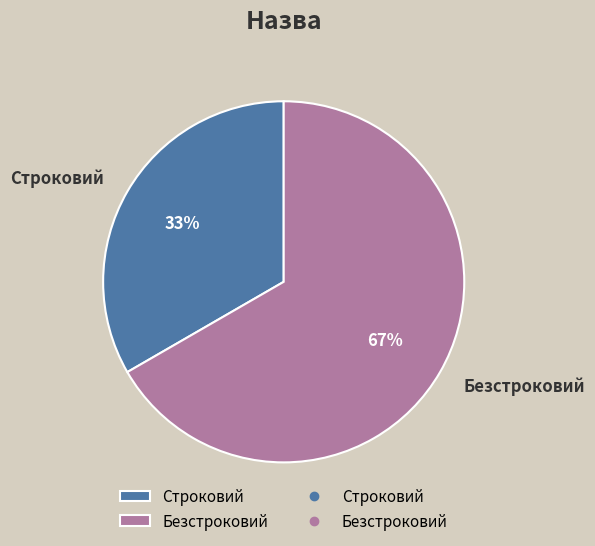

To the nearest percent, what is the average slice percentage?

50%